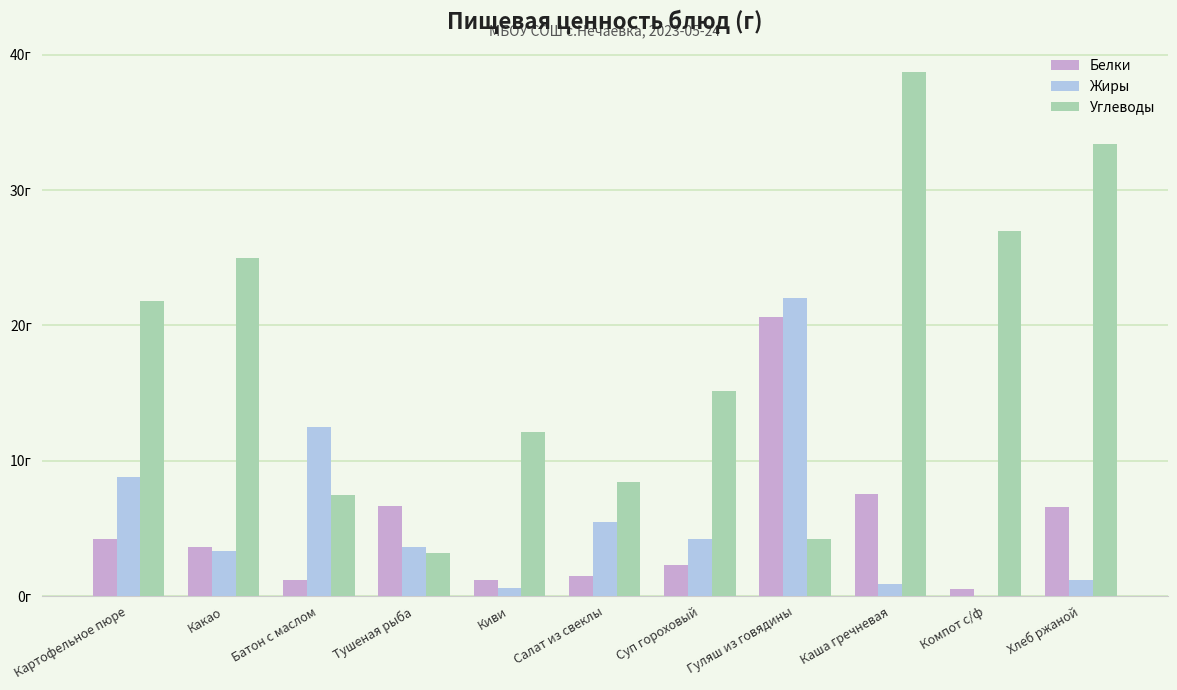

True or false: Жиры has a value of 9.0 at Салат из свеклы.

False